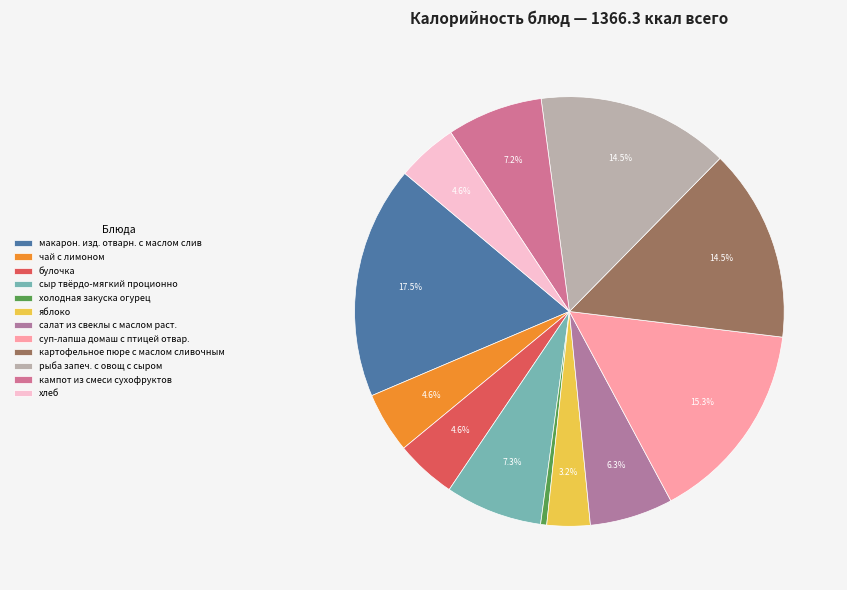

Between булочка and хлеб, which is larger?

булочка